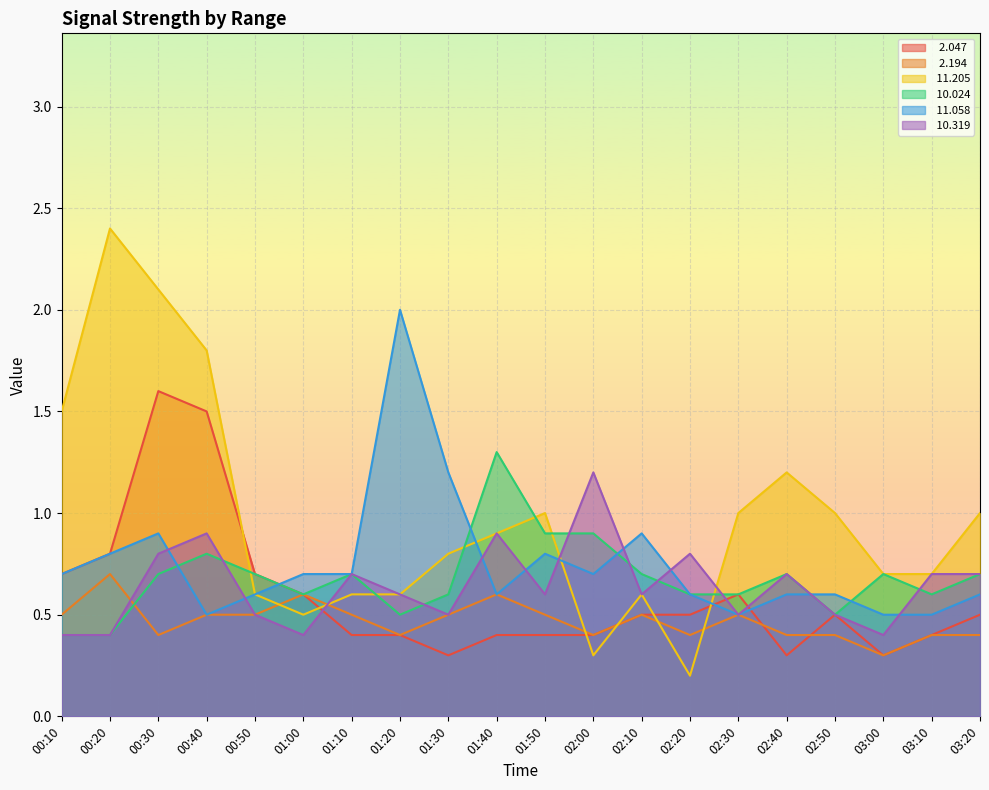

What is the label of the 5th point from the left?

00:50